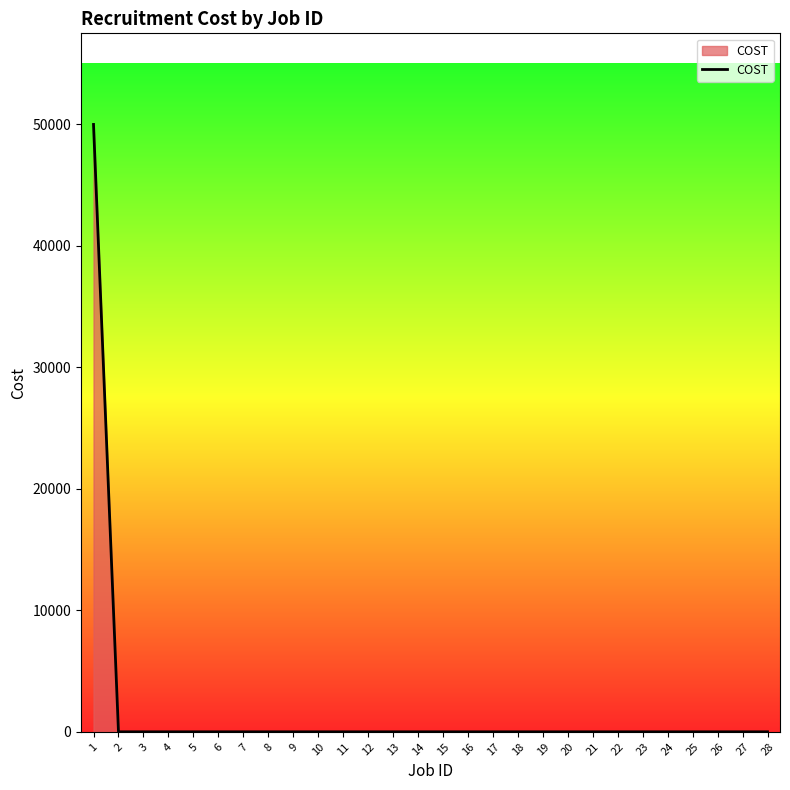

What is the difference between the maximum and minimum values?

50000